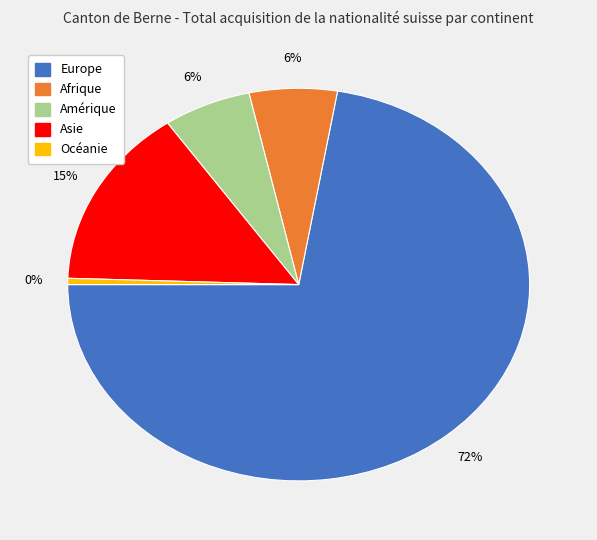

The Afrique slice represents 19% of the pie. True or false?

False